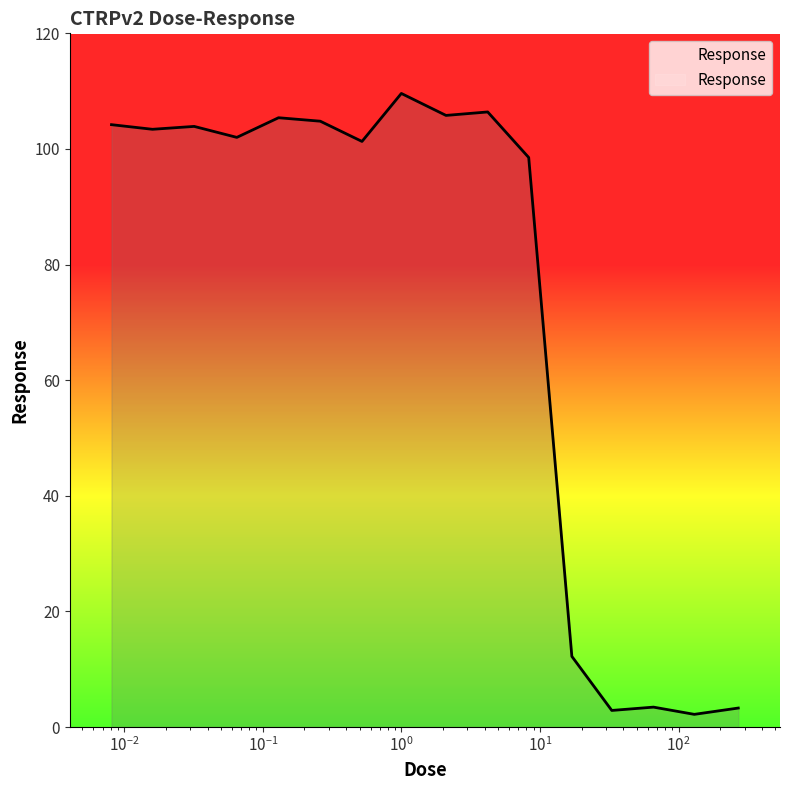

What is the difference between the second highest and minimum values?

104.2